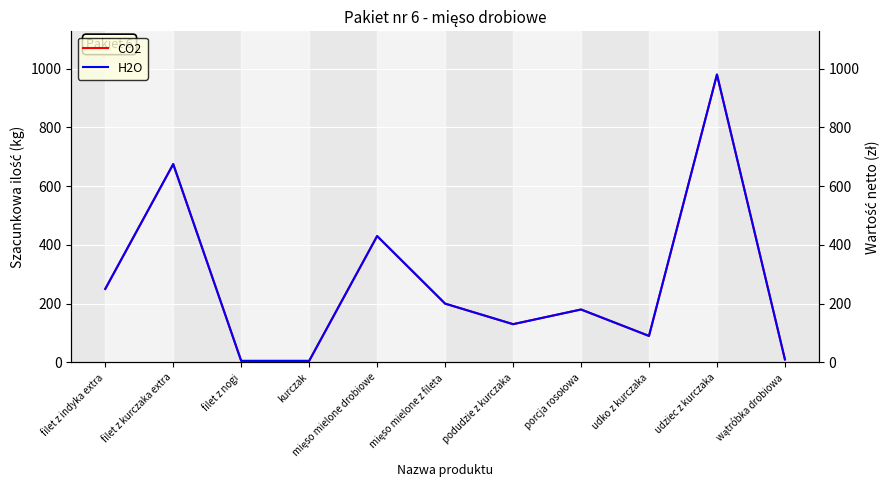

How many values in the CO2 series are below 180?

5